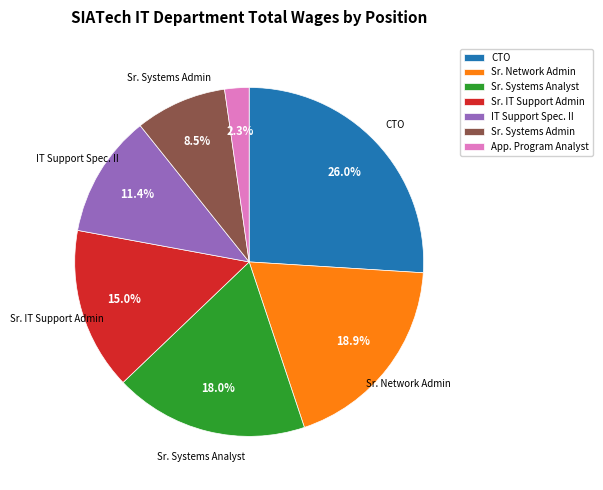

Rank the categories by value from highest to lowest.

CTO, Sr. Network Admin, Sr. Systems Analyst, Sr. IT Support Admin, IT Support Spec. II, Sr. Systems Admin, App. Program Analyst